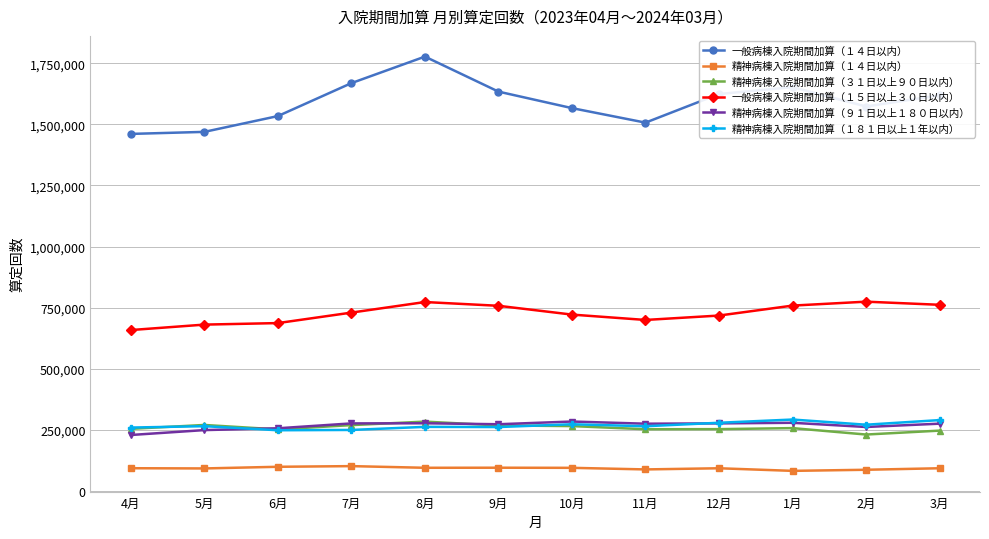

Is the value of 精神病棟入院期間加算（９１日以上１８０日以内） at 6月 greater than the value of 一般病棟入院期間加算（１４日以内） at 1月?

No